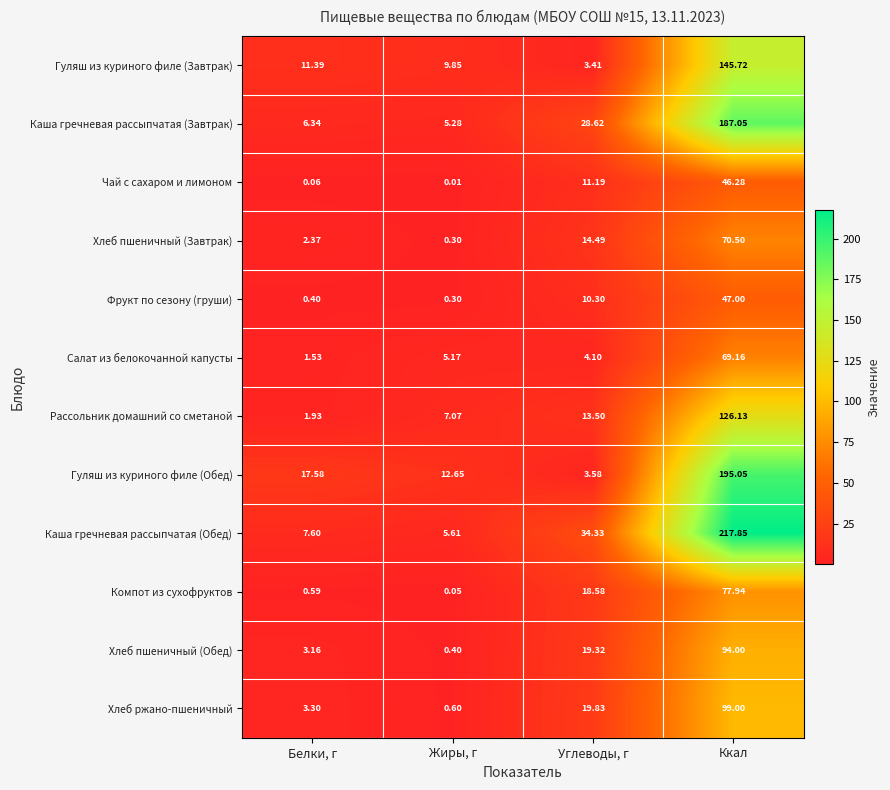

At which category does the chart reach its peak across all series?

Ккал